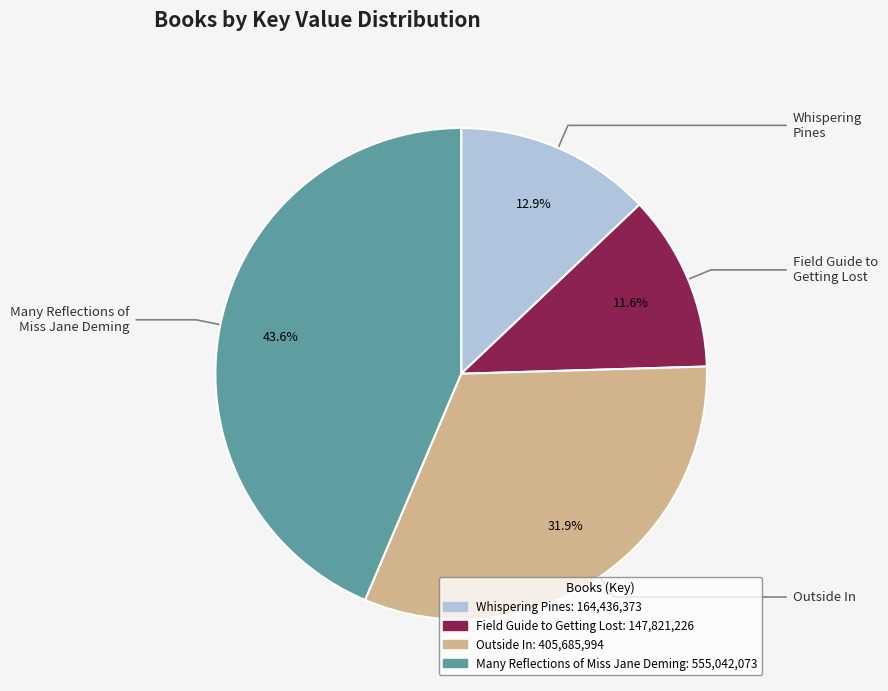

What percentage is the Many Reflections of Miss Jane Deming slice, to the nearest percent?

44%